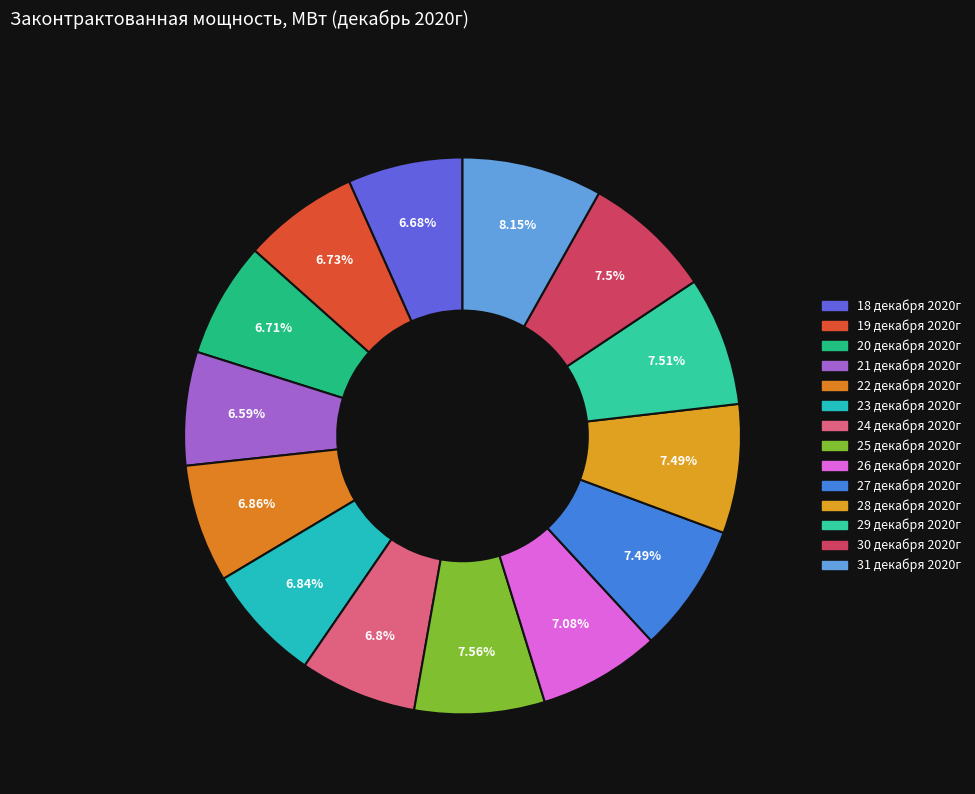

Count the number of slices in the pie.

14